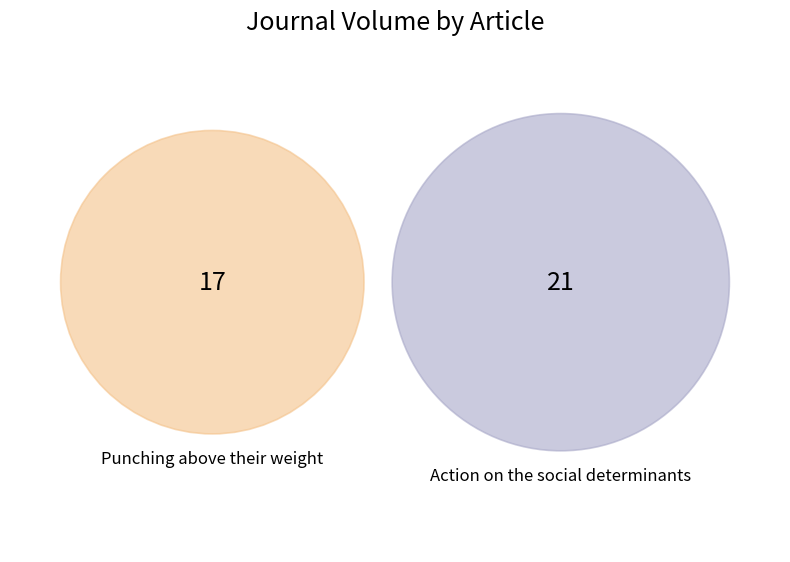

Which category has the smallest portion of the pie?

Punching above their weight